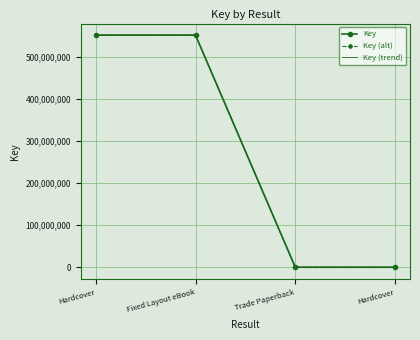

What are all the series names shown in the legend?

Key, Key (alt), Key (trend)